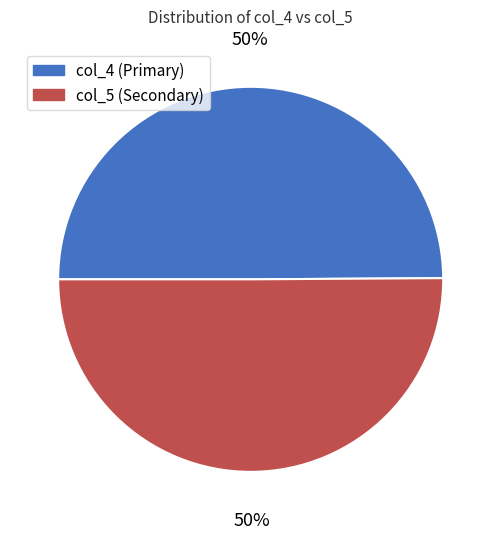

To the nearest percent, what is the combined percentage of col_5 (Secondary) and col_4 (Primary)?

100%